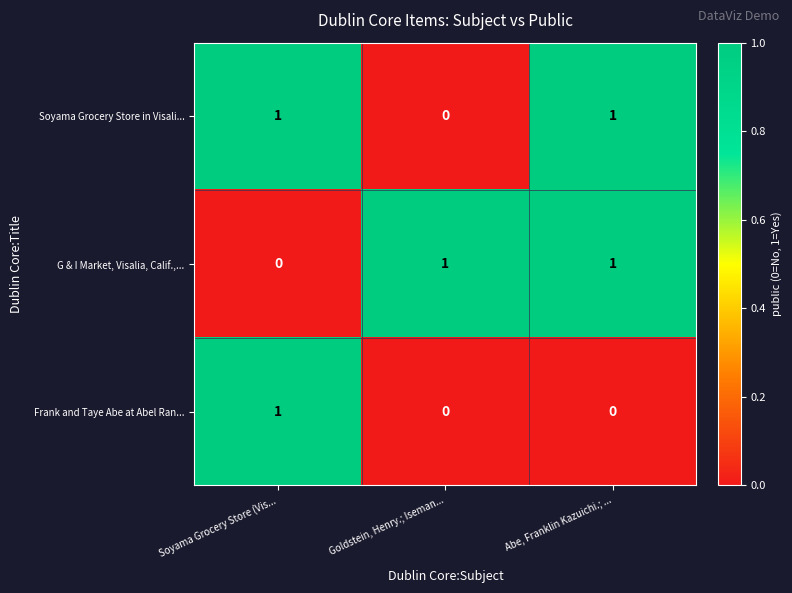

Count the number of data series in this chart.

3